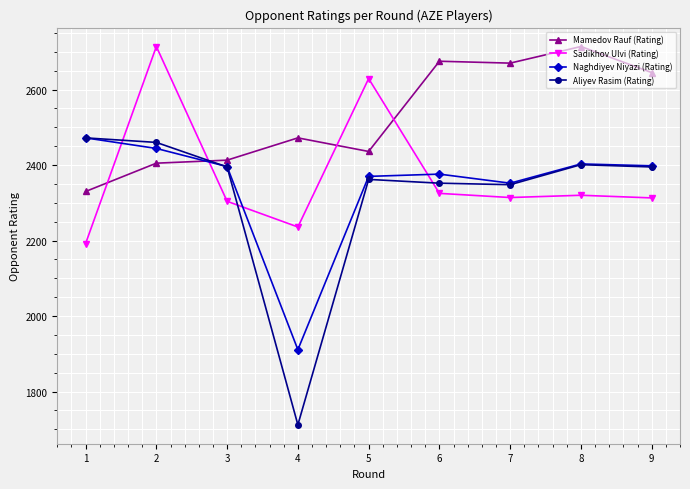

What are all the series names shown in the legend?

Mamedov Rauf (Rating), Sadikhov Ulvi (Rating), Naghdiyev Niyazi (Rating), Aliyev Rasim (Rating)